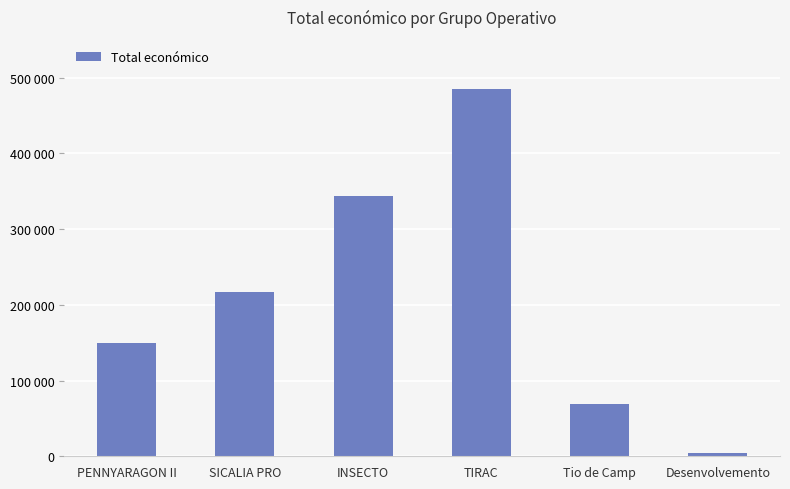

Does the chart contain any negative values?

No